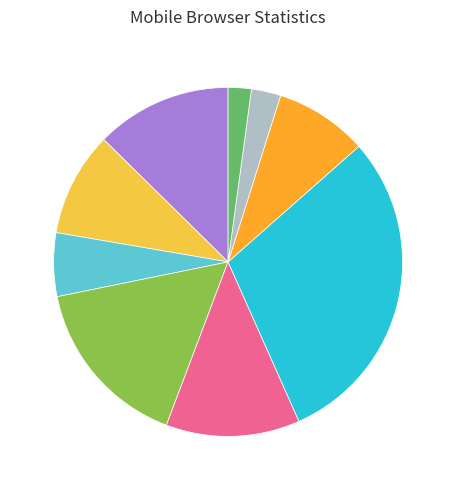

Does any single category account for the majority?

No